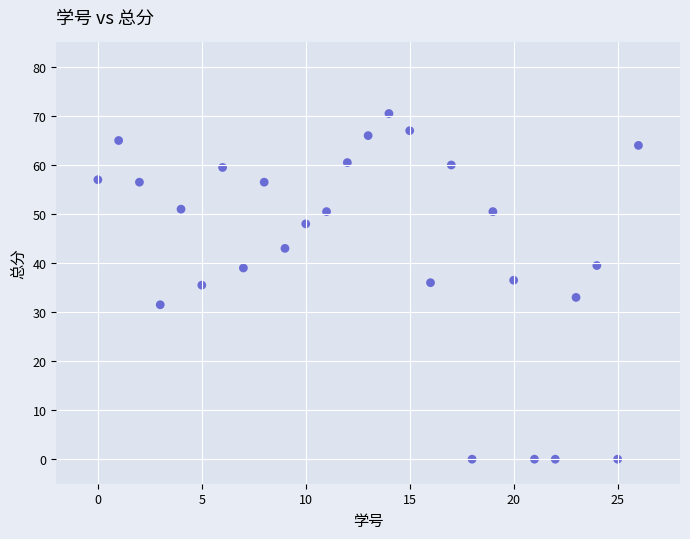

What is the range of Y values (max minus min)?

70.5